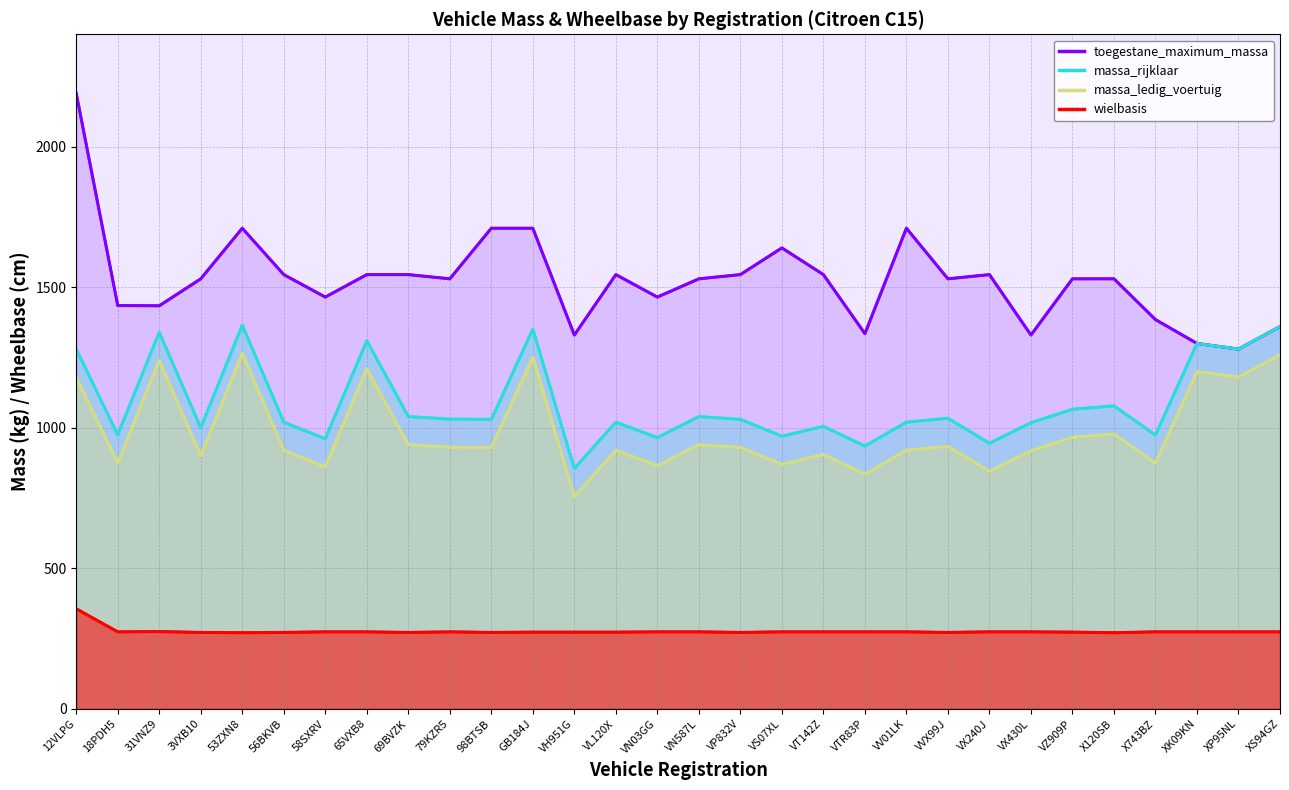

What is the sum of all toegestane_maximum_massa values?

45784